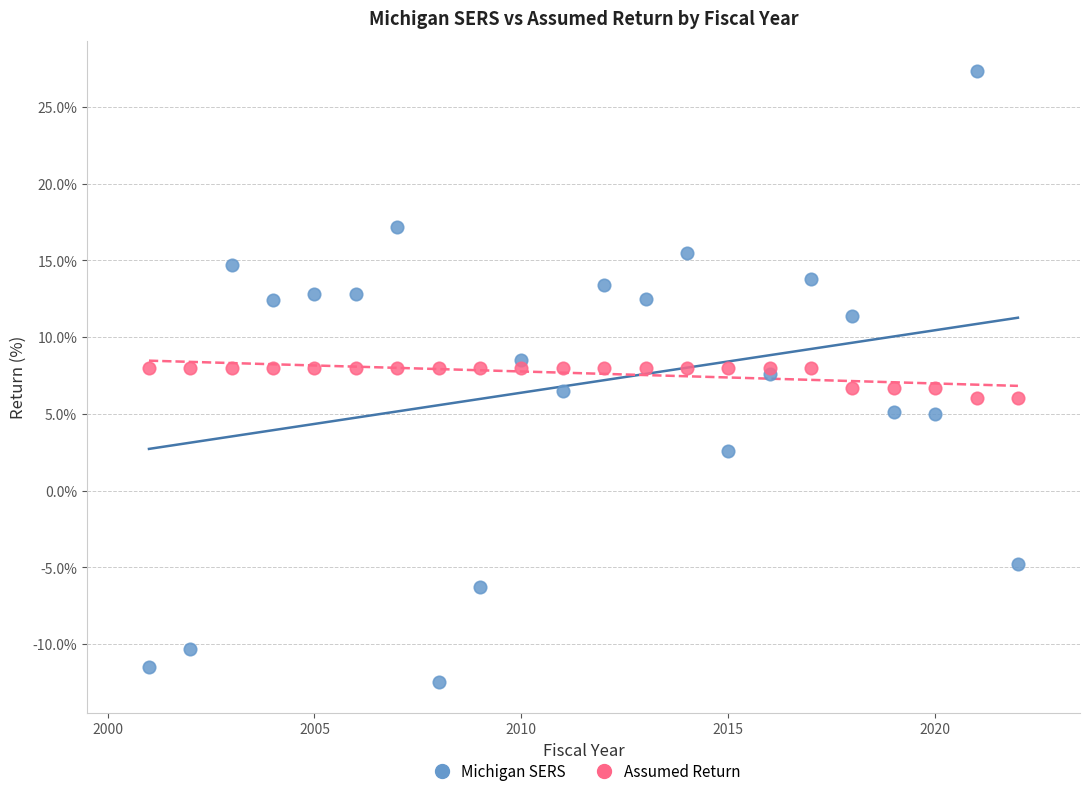

Which series contains the lowest Y value?

Michigan SERS